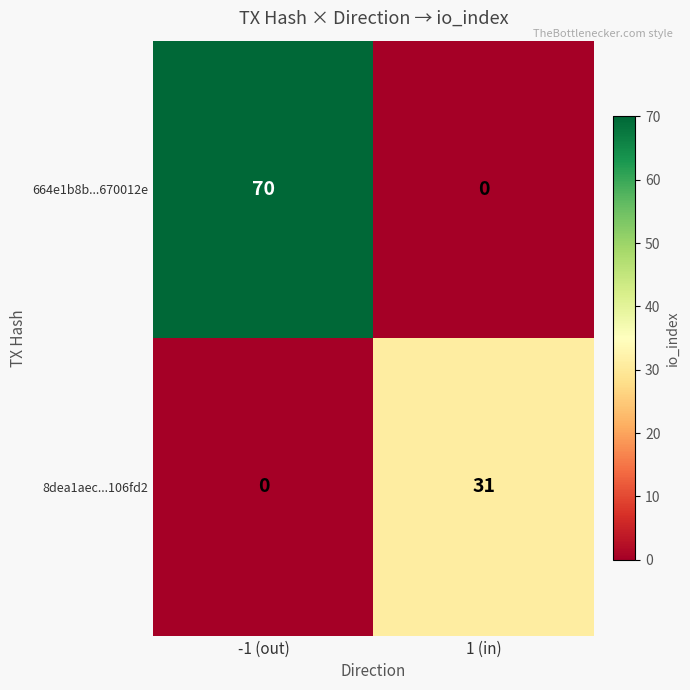

What is the total value across all series at 1 (in)?

31